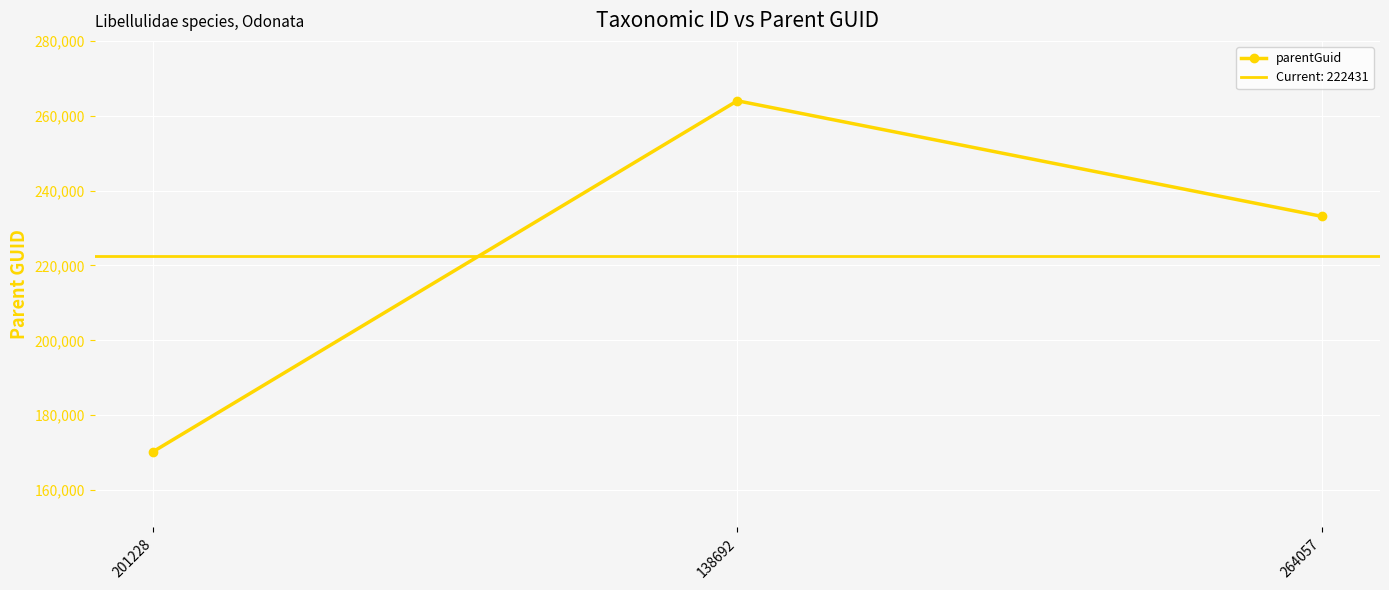

What is the change in value from 201228 to 138692?

+93743